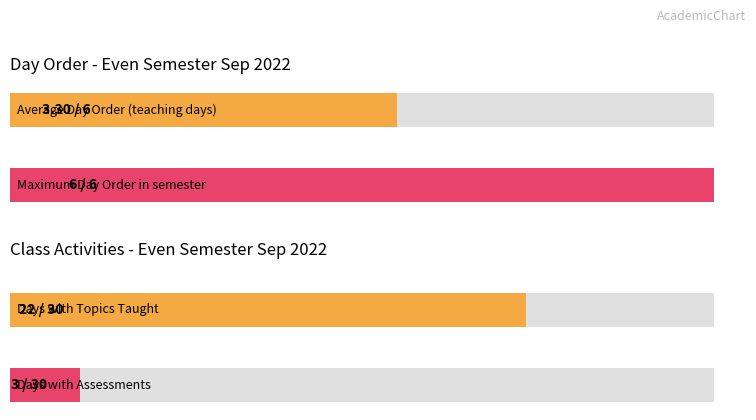

What is the difference between the maximum and minimum values?

5